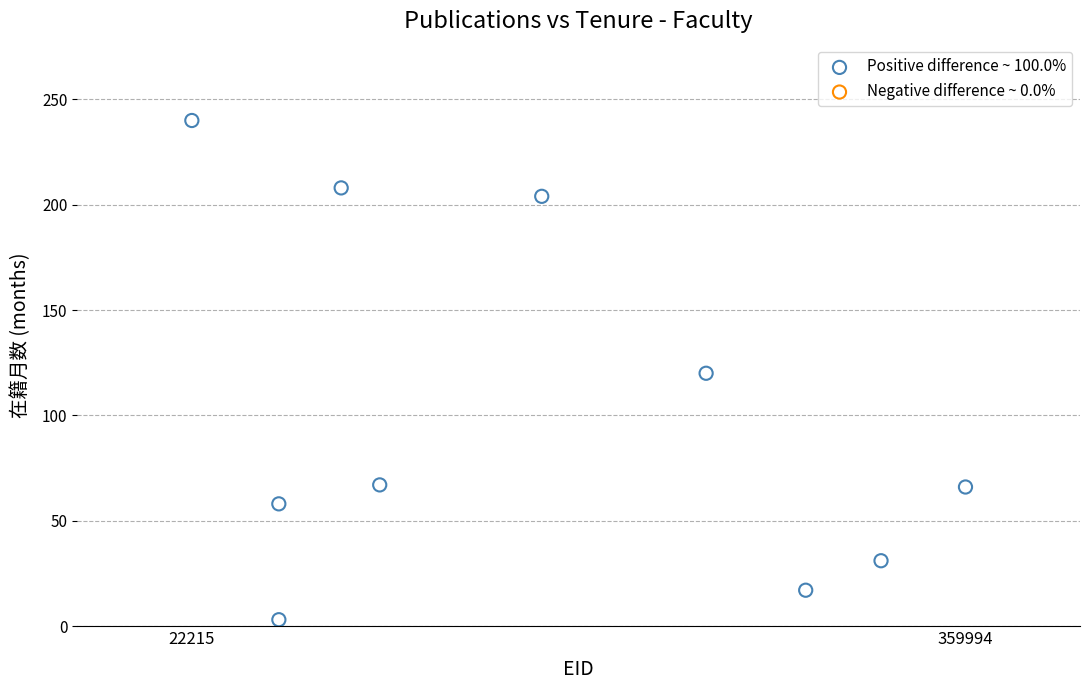

What is the range of X values (max minus min)?

337779